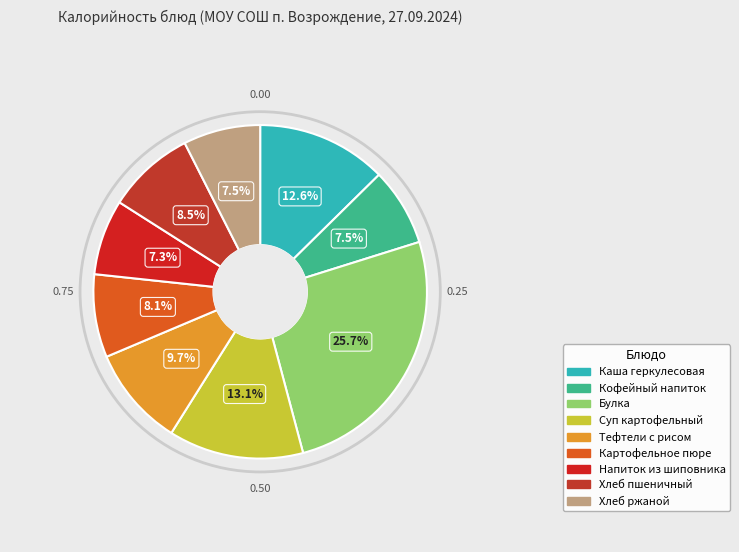

How many slices are in this pie chart?

9